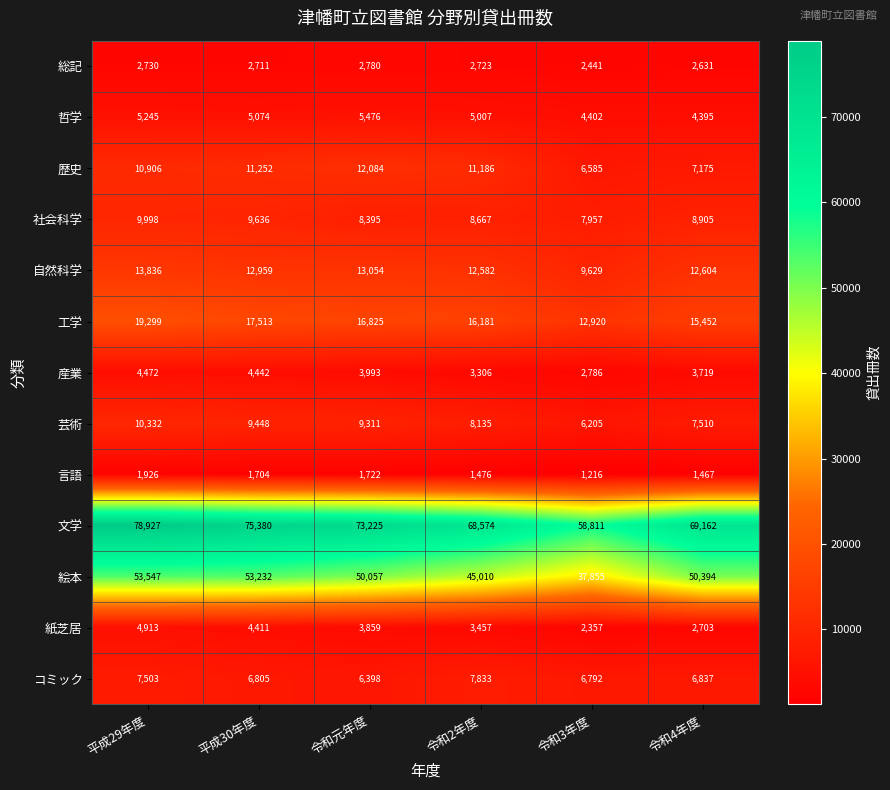

True or false: コミック has a value of 6837 at 令和4年度.

True